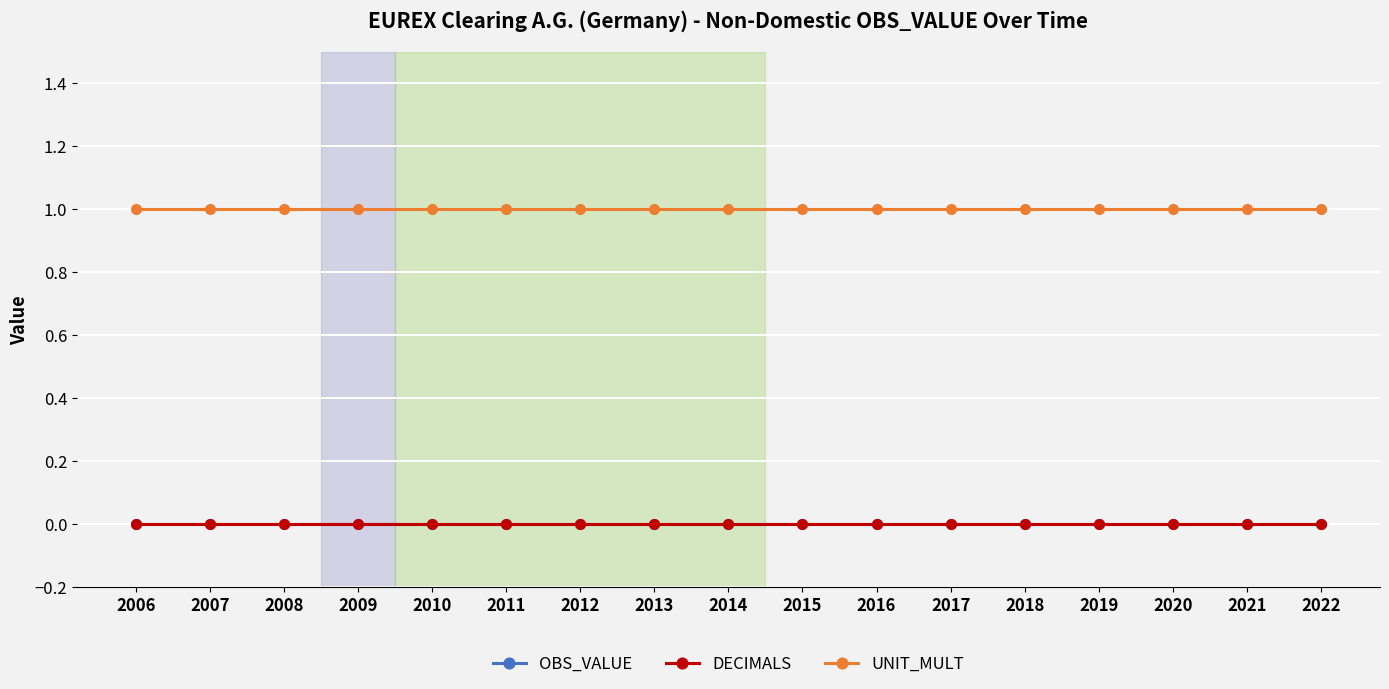

The UNIT_MULT series shows 0 at 2007. True or false?

False